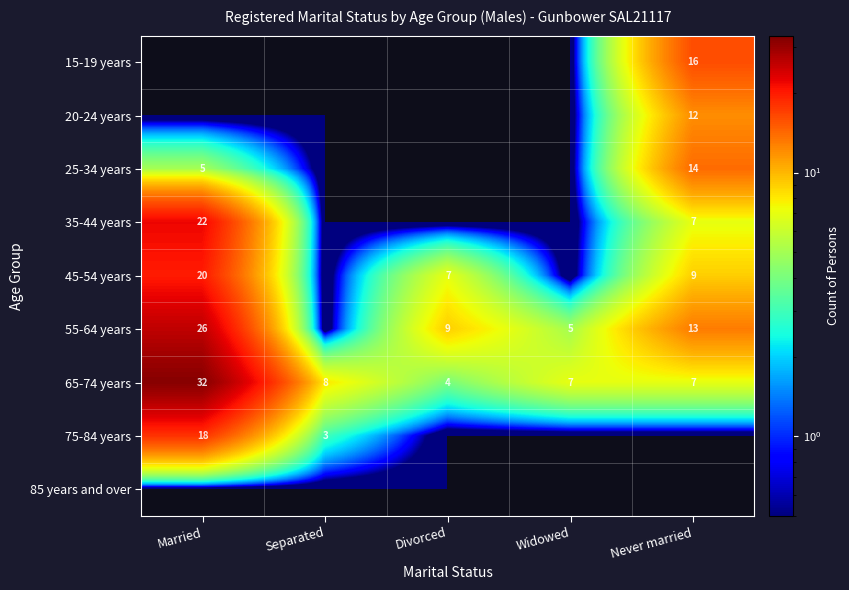

The value of 65-74 years at Widowed is 7. True or false?

True